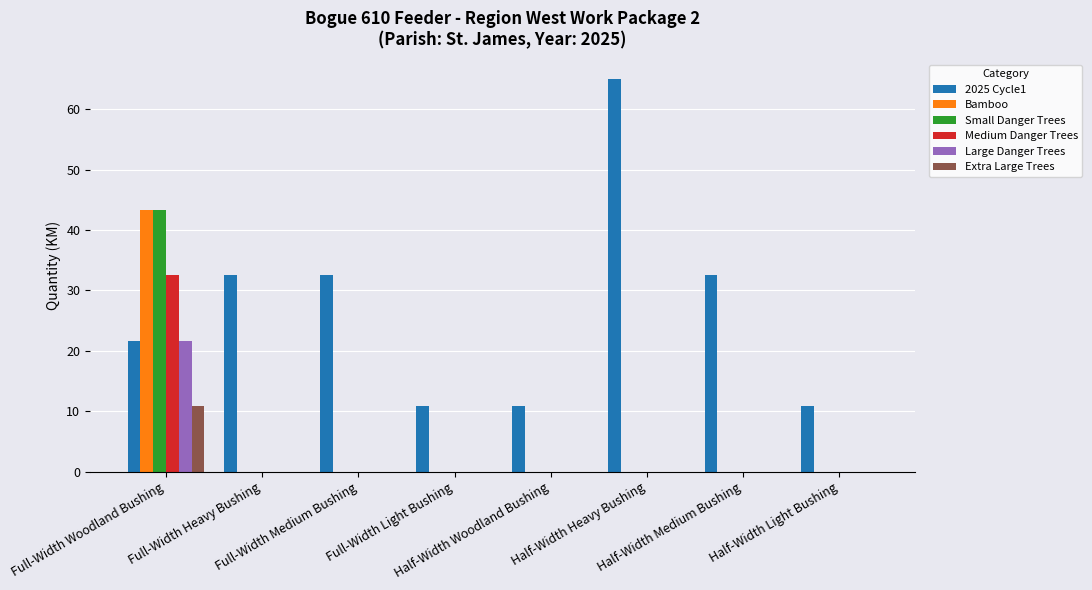

Which series has the largest total across all categories?

2025 Cycle1